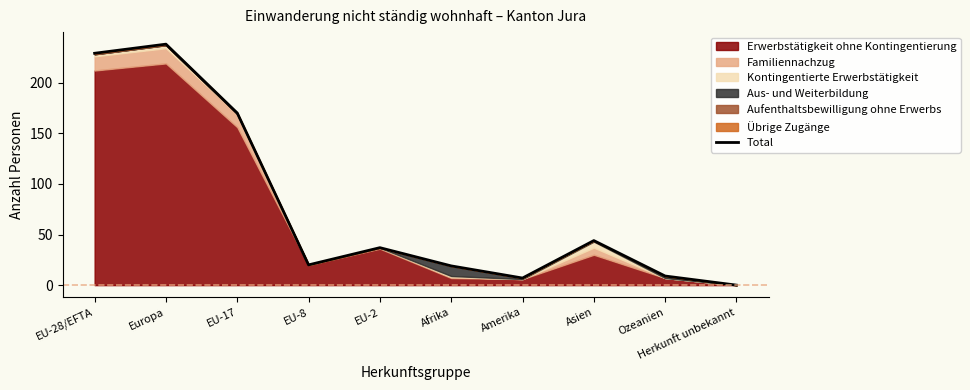

Rank the categories by value from lowest to highest.

Herkunft unbekannt, Amerika, Ozeanien, Afrika, EU-8, EU-2, Asien, EU-17, EU-28/EFTA, Europa